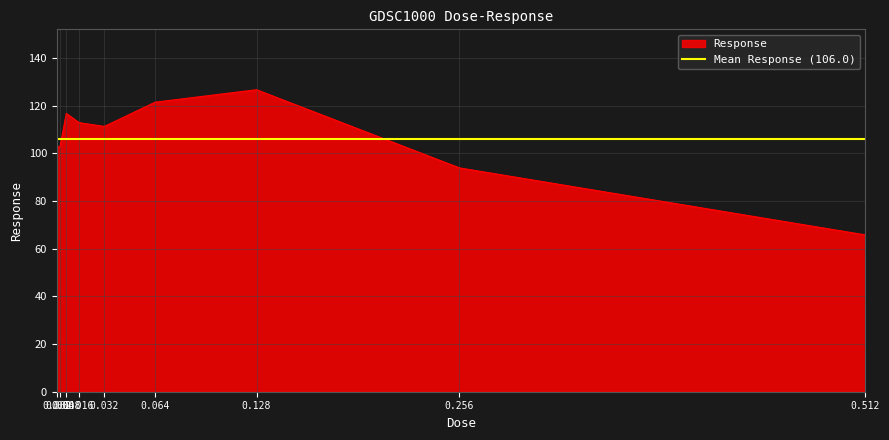

True or false: the data shows 42.1 at 0.032.

False